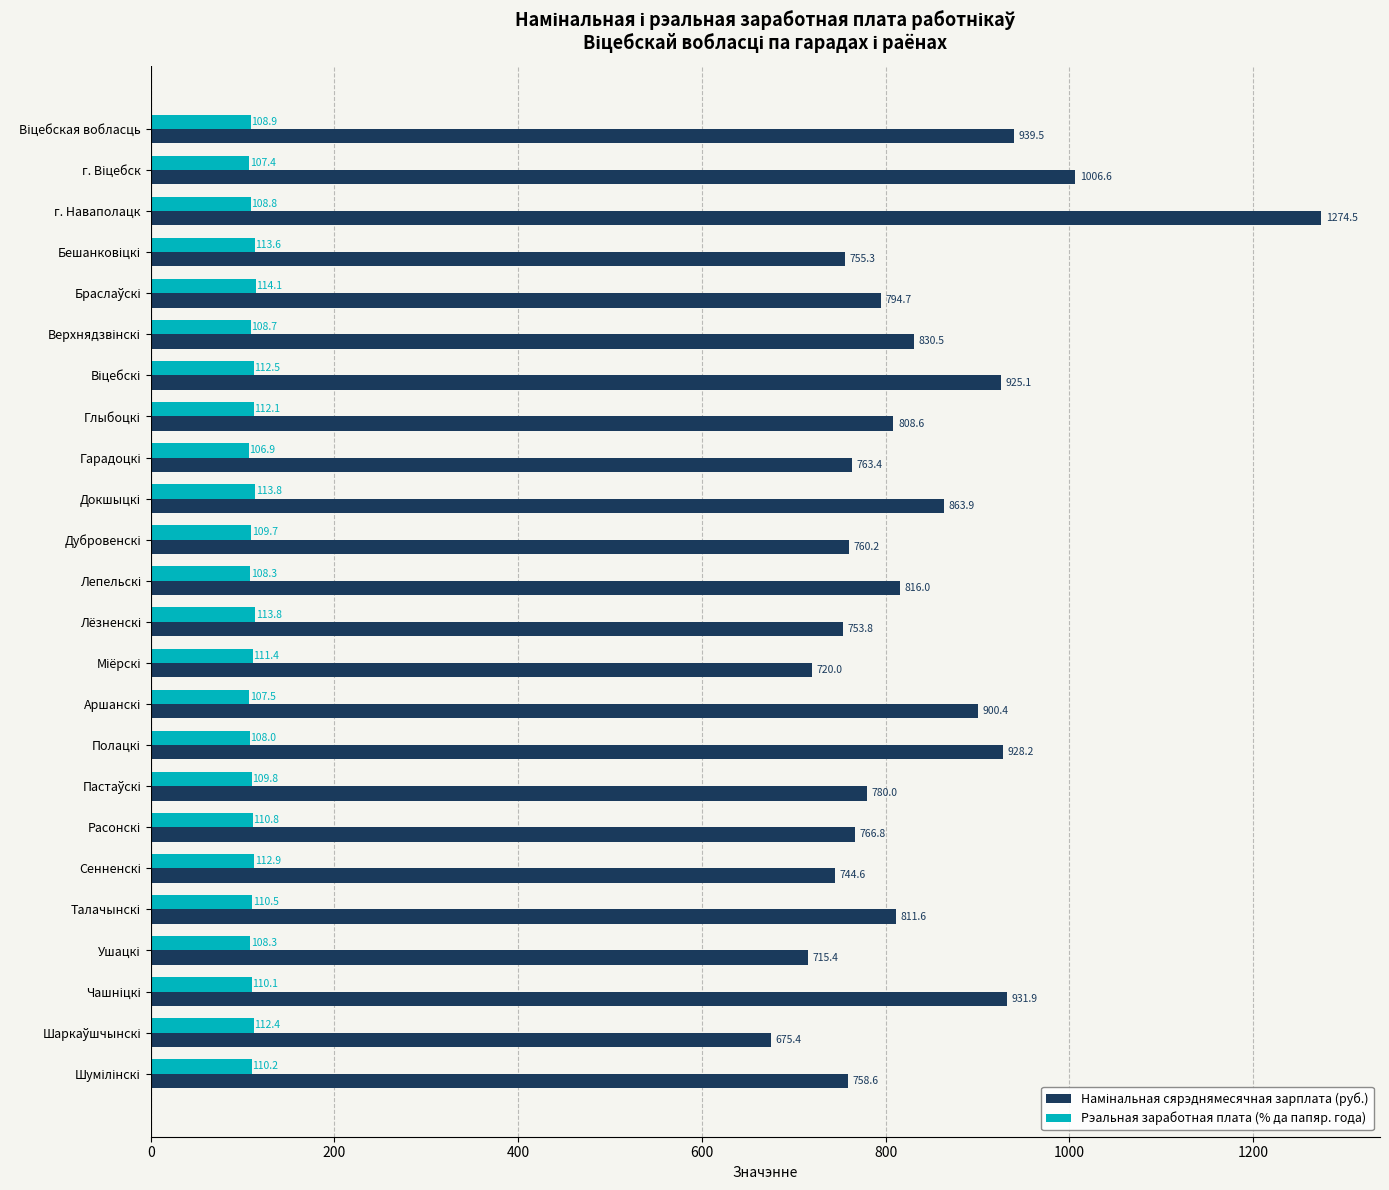

At which category is the sum across all series the highest?

г. Наваполацк